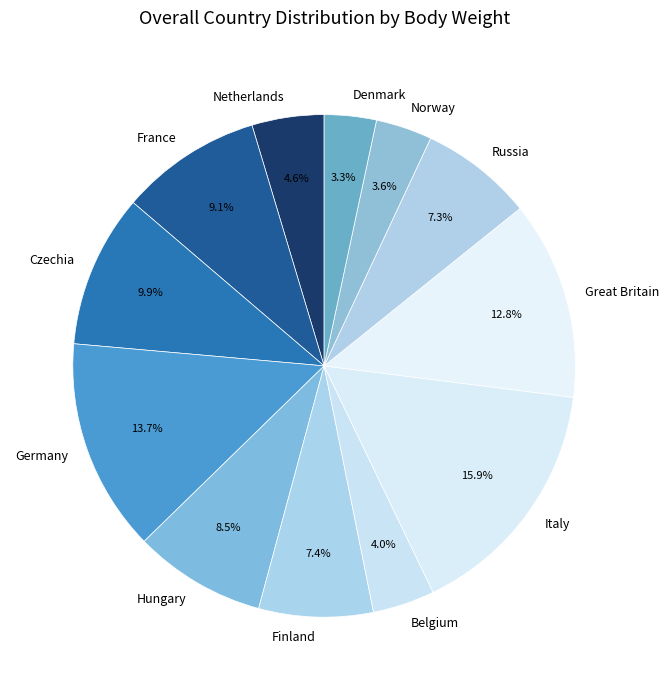

Combined, do Norway and Czechia account for over 50%?

No